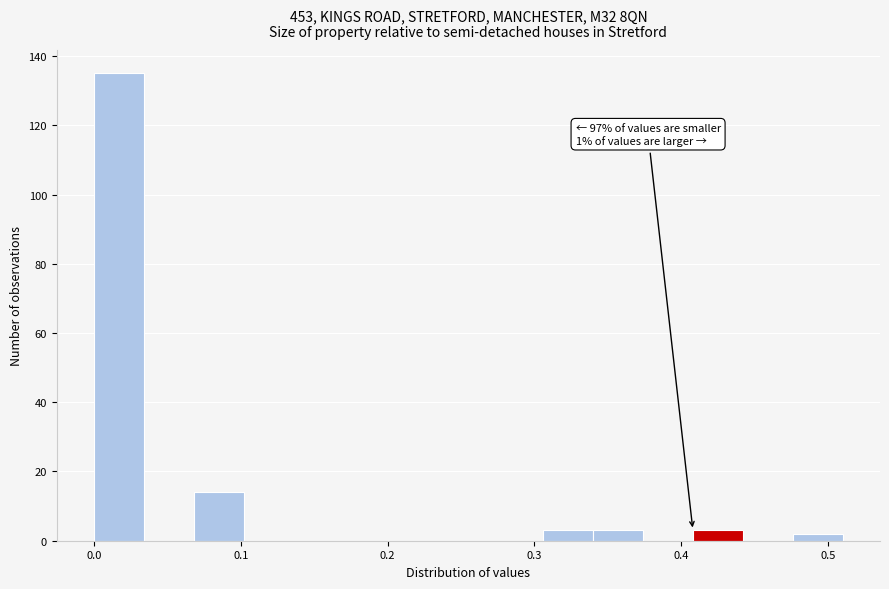

Read against the x-axis, roughly where is the centre of the tallest bar?

0.02